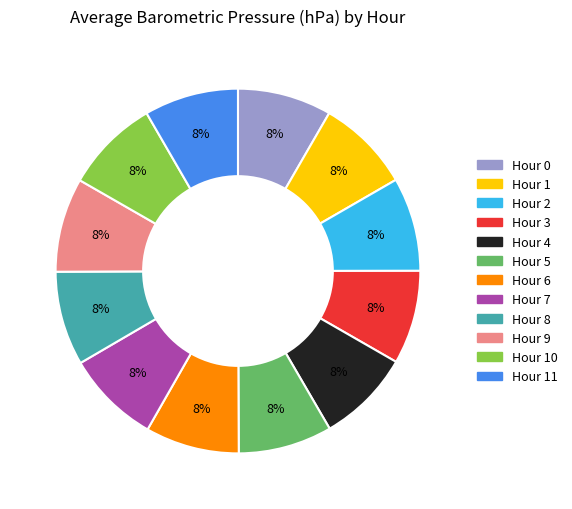

Does any single category account for the majority?

No